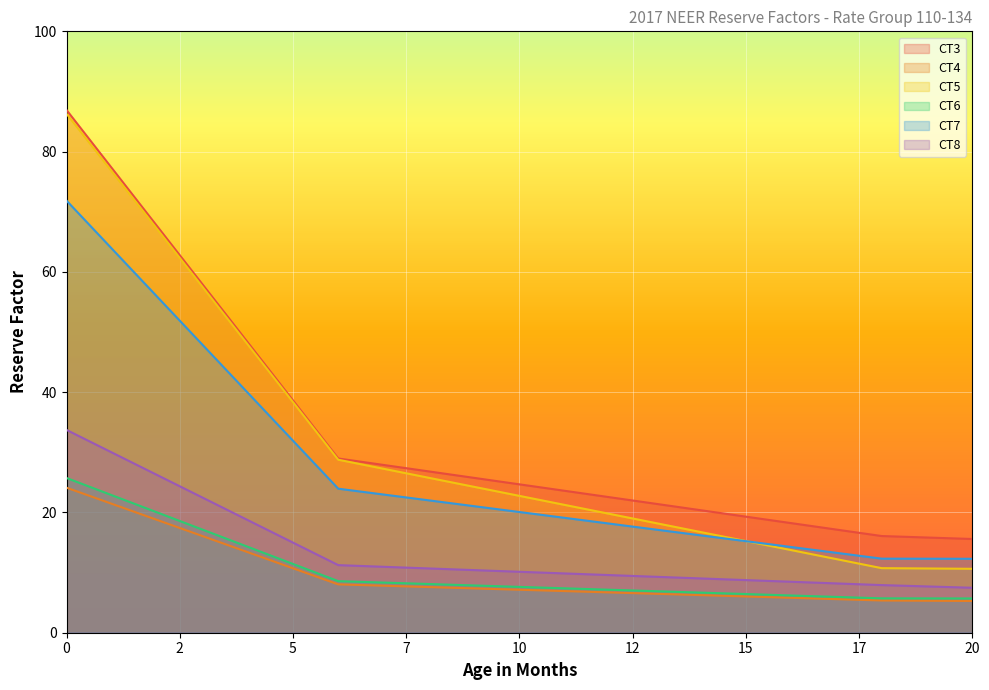

Which series has the largest range (max minus min)?

CT5